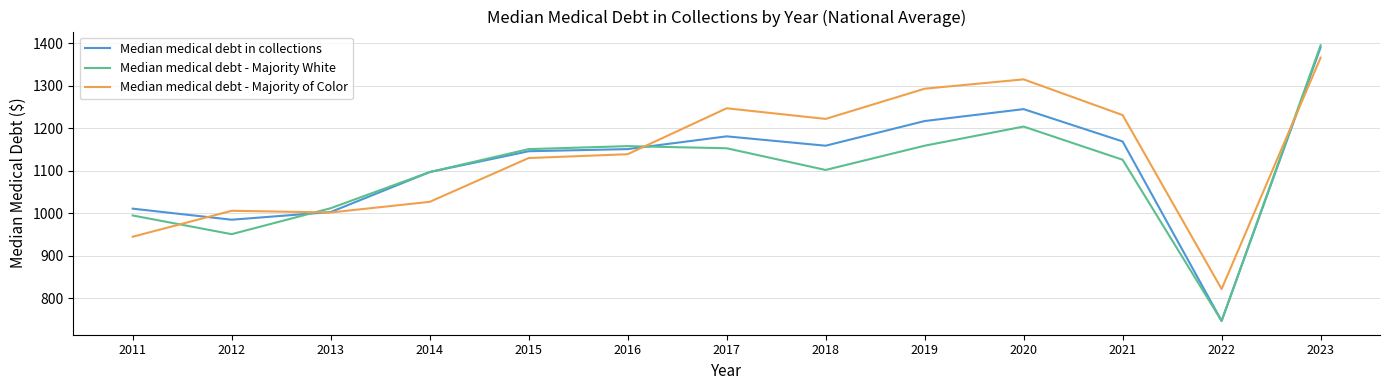

Rank the series at 2018 from lowest to highest value.

Median medical debt - Majority White, Median medical debt in collections, Median medical debt - Majority of Color